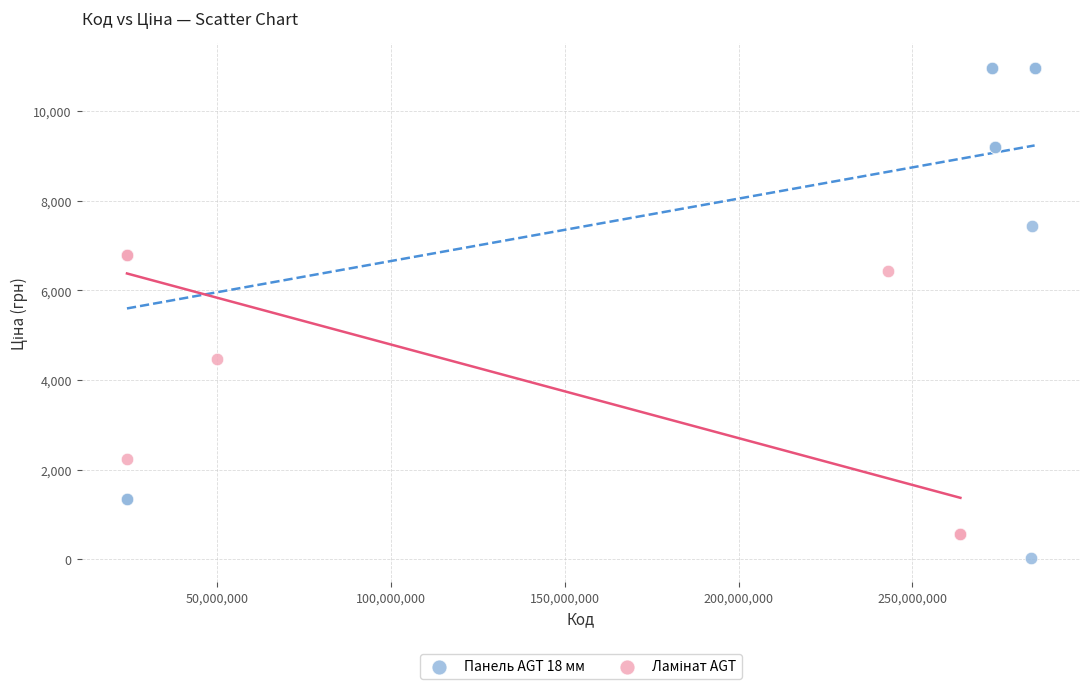

Which series has the widest spread of Y values?

Панель AGT 18 мм